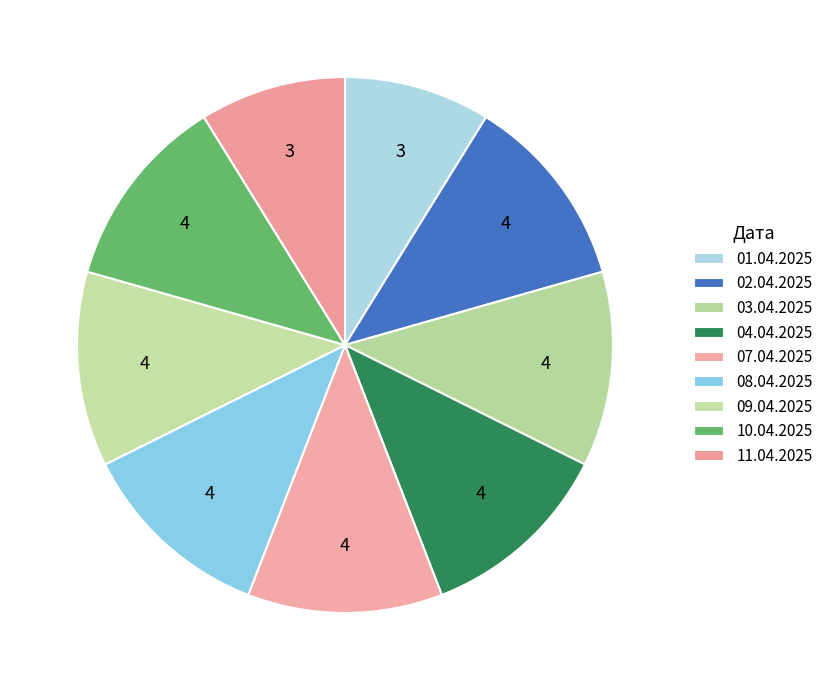

What is the total percentage of 01.04.2025 and 07.04.2025?

20.6%